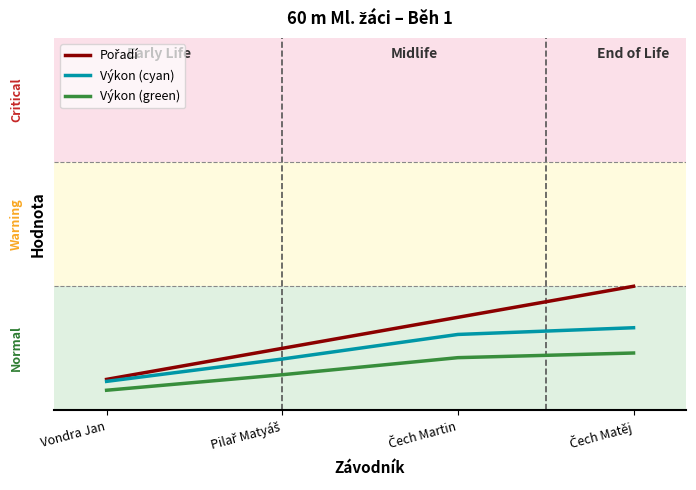

Reading left to right, list all the values displayed in this chart.

Pořadí: Vondra Jan=1.0	Pilař Matyáš=2.0	Čech Martin=3.0	Čech Matěj=4.0
Výkon (cyan): Vondra Jan=0.9	Pilař Matyáš=1.7	Čech Martin=2.4	Čech Matěj=2.7
Výkon (green): Vondra Jan=0.7	Pilař Matyáš=1.2	Čech Martin=1.7	Čech Matěj=1.8